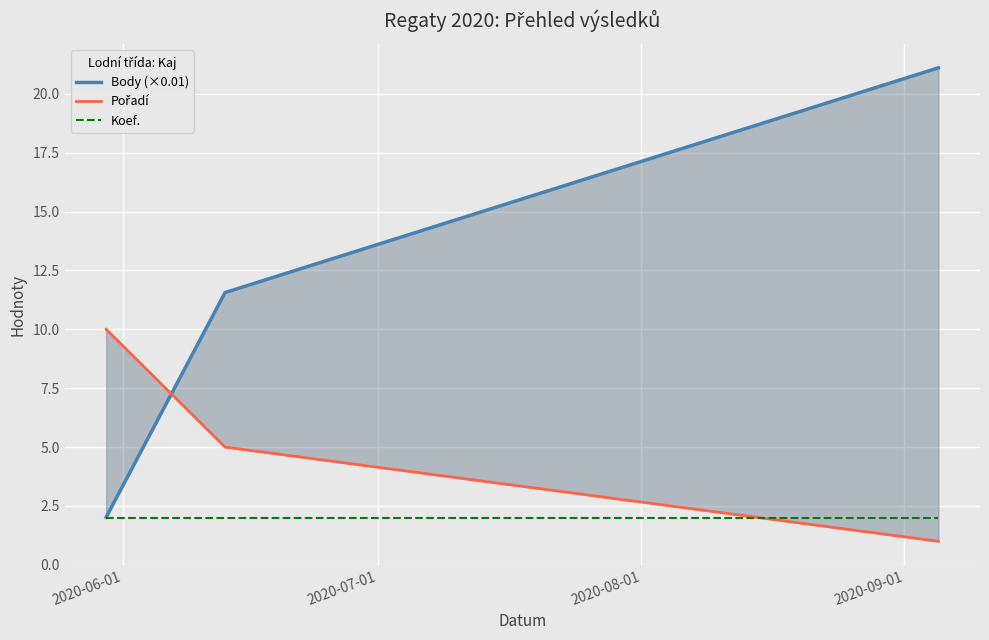

At which label is Pořadí closest to 5?

2020-07-01